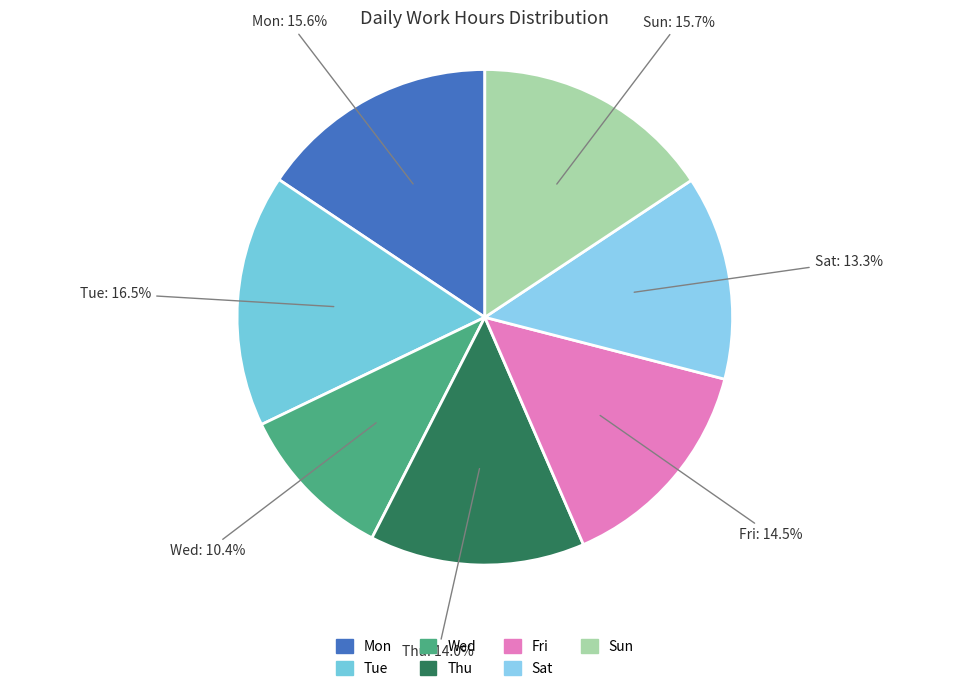

Which category has the smallest portion of the pie?

Wed